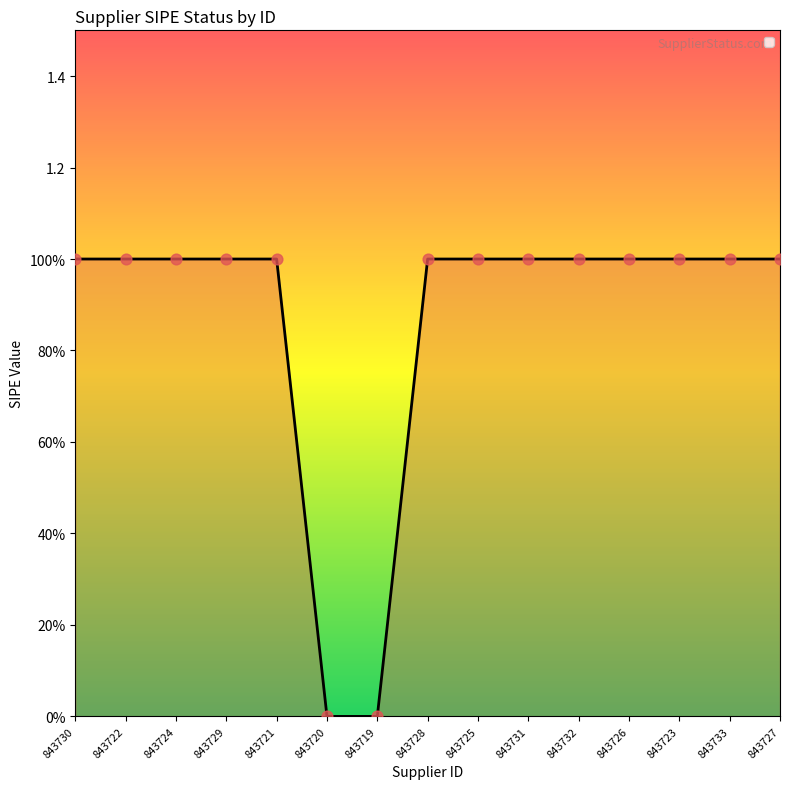

Does the chart have visible grid lines?

No